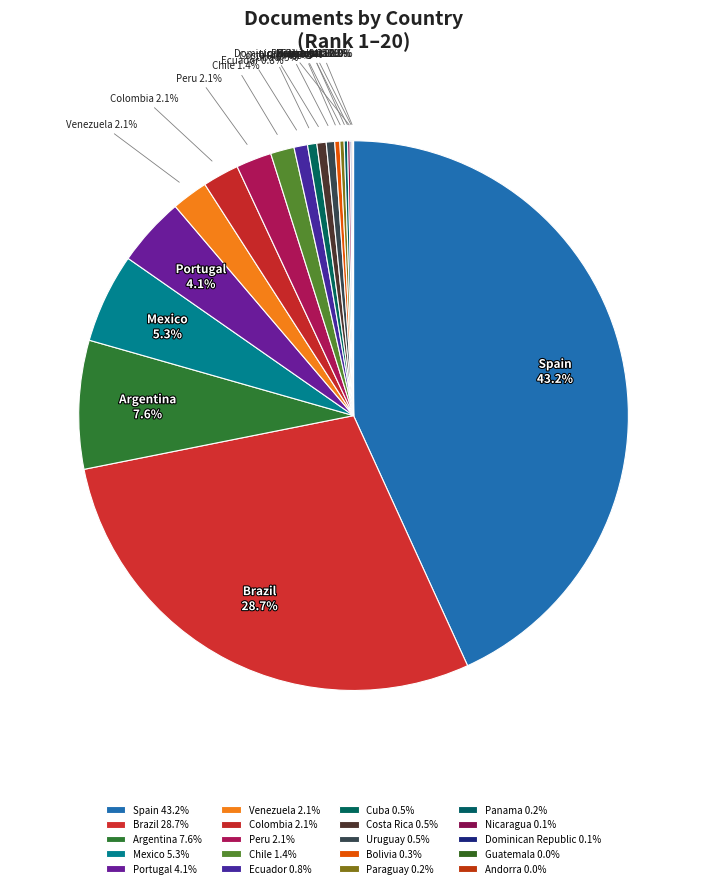

Combined, do Bolivia and Guatemala account for over 50%?

No